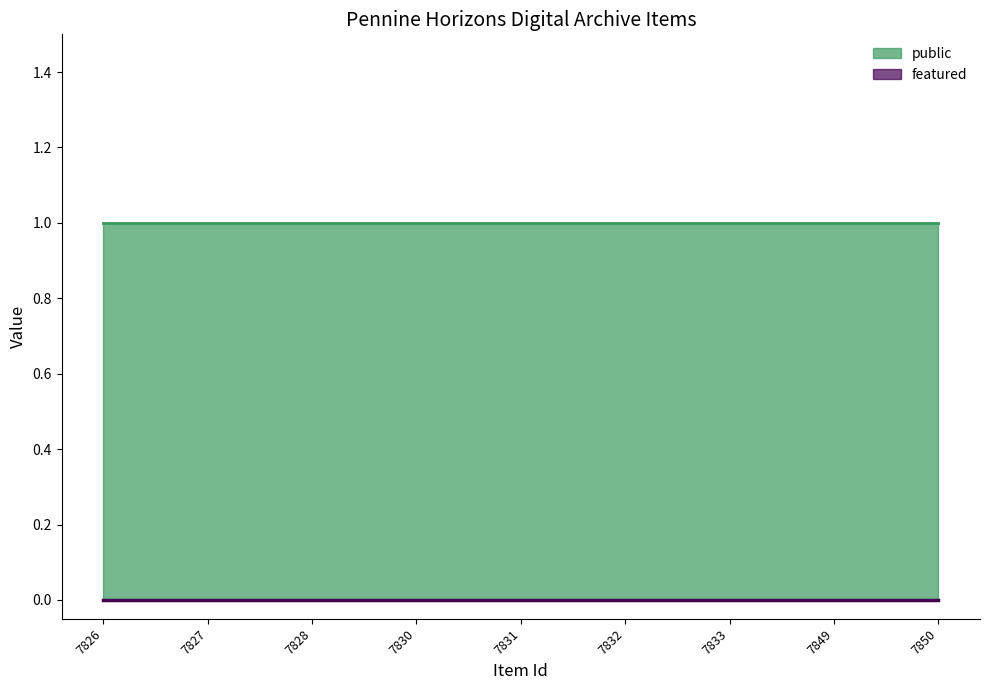

What is the approximate value of public at 7850?

1